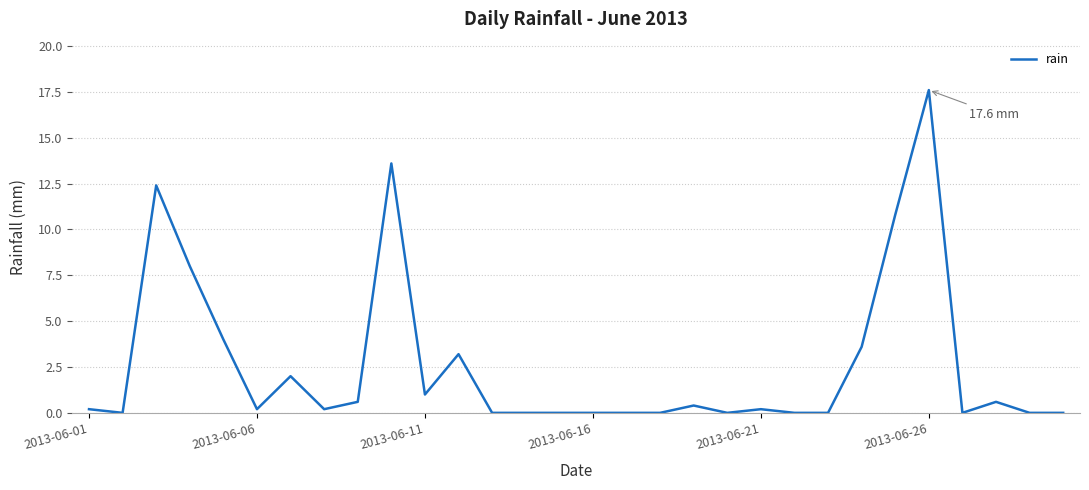

Reading left to right, extract all data points from this chart.

0.2	0.0	12.4	8.0	4.0	0.2	2.0	0.2	0.6	13.6	1.0	3.2	0.0	0.0	0.0	0.0	0.0	0.0	0.4	0.0	0.2	0.0	0.0	3.6	10.8	17.6	0.0	0.6	0.0	0.0